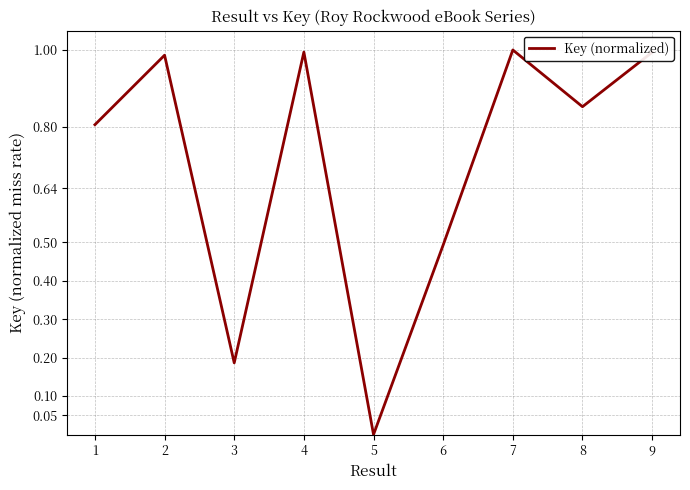

How many lines are shown in the chart?

1